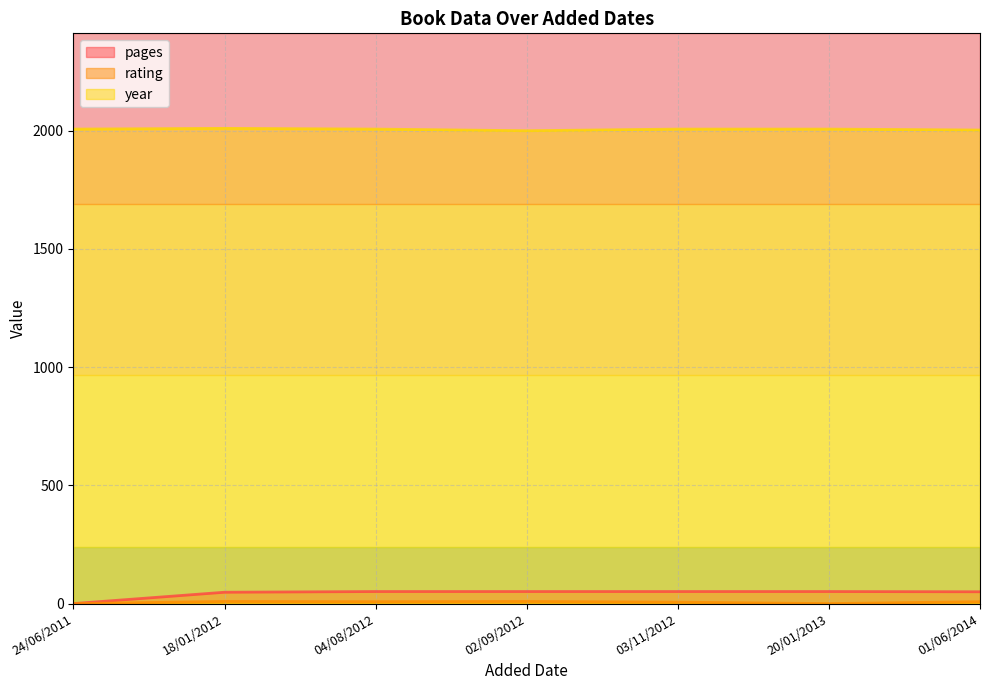

What are all the series names shown in the legend?

pages, rating, year